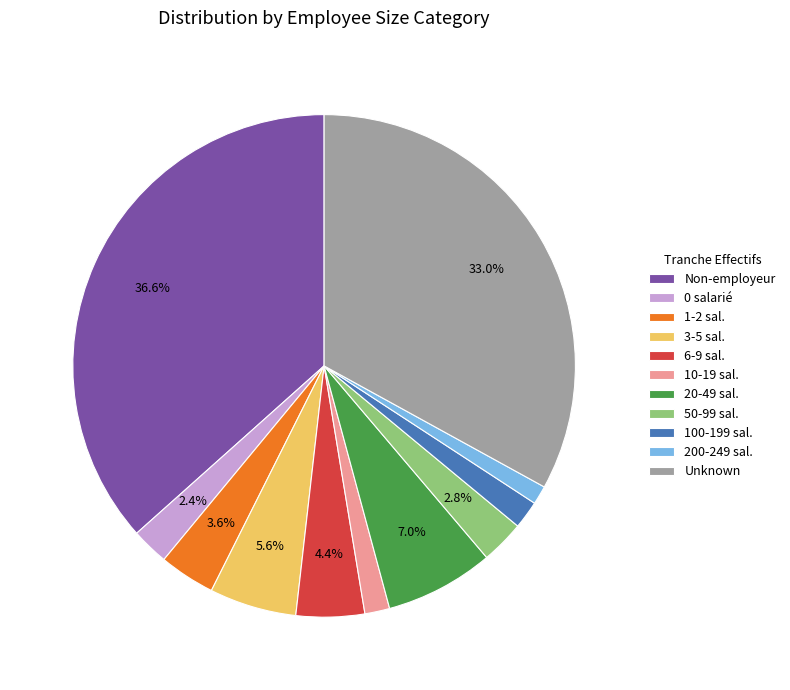

Which category has the biggest portion of the pie?

Non-employeur